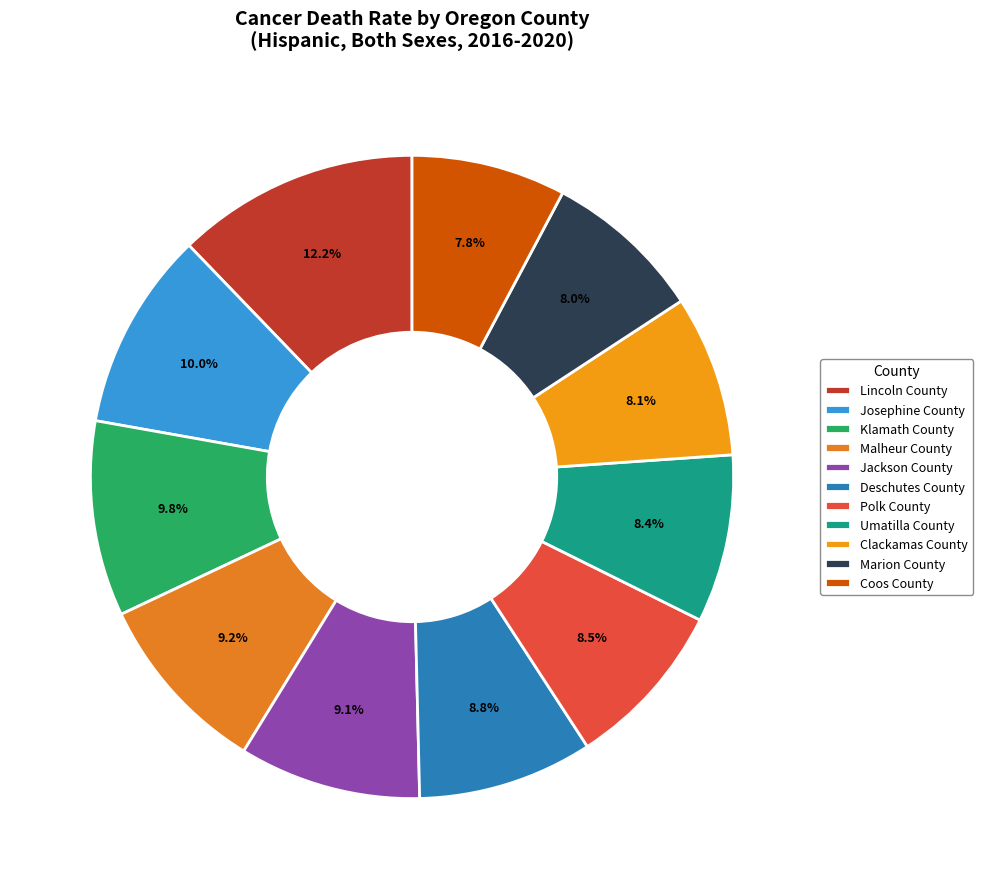

Which category has the biggest portion of the pie?

Lincoln County